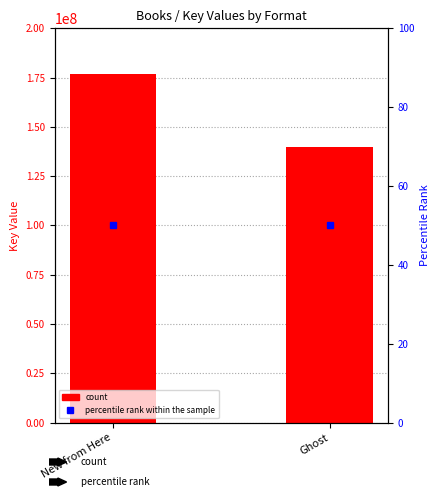

Which series changed the most between New from Here and Ghost?

Key